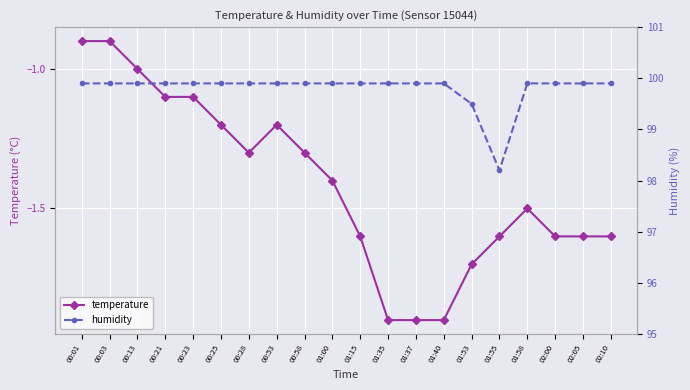

At which category is the sum across all series the highest?

00:01